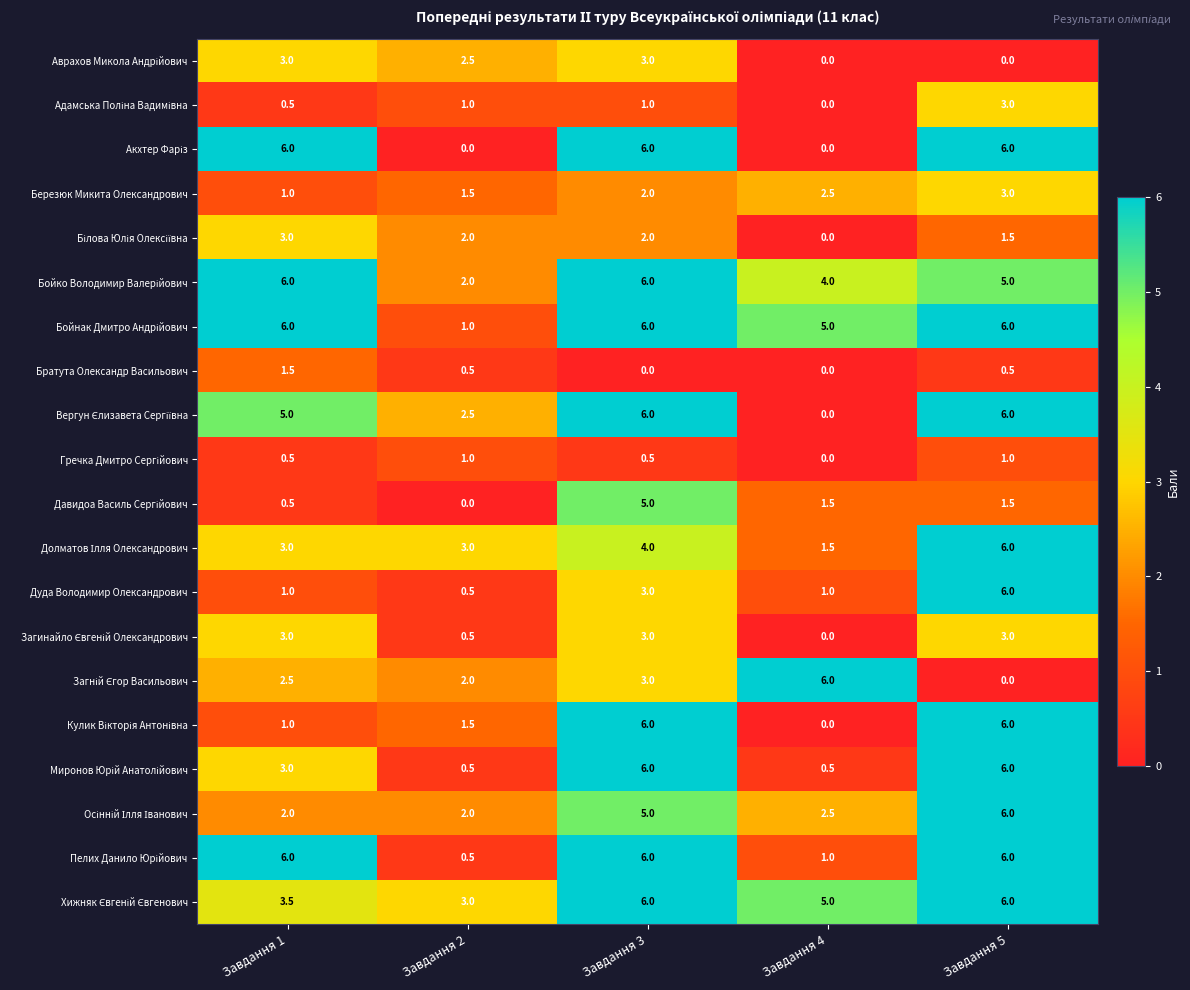

At which category is the sum across all series the highest?

Завдання 3